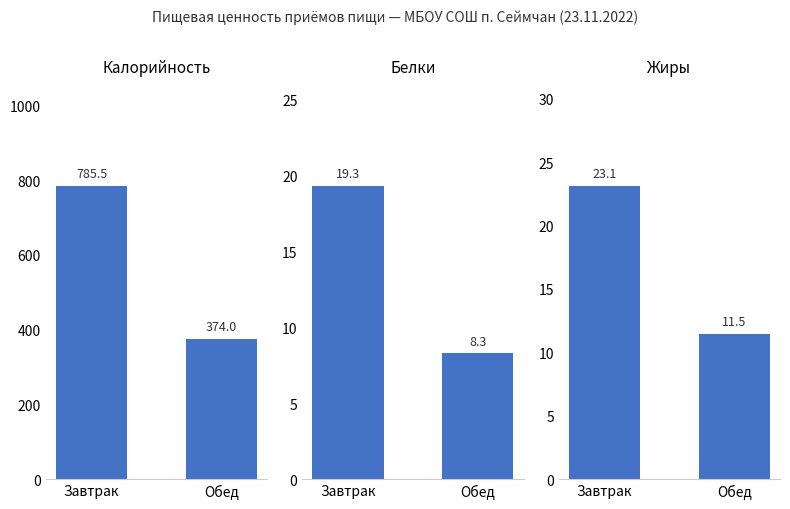

Reading left to right, extract all data points from this chart.

Калорийность: 785.5	374.0
Белки: 19.3	8.3
Жиры: 23.1	11.5